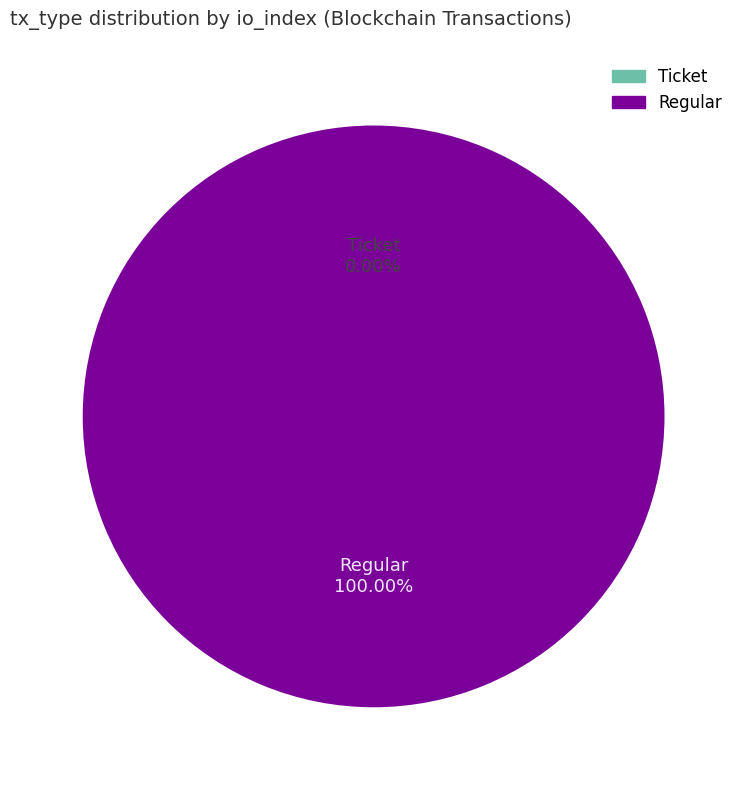

Between Regular and Ticket, which is larger?

Regular